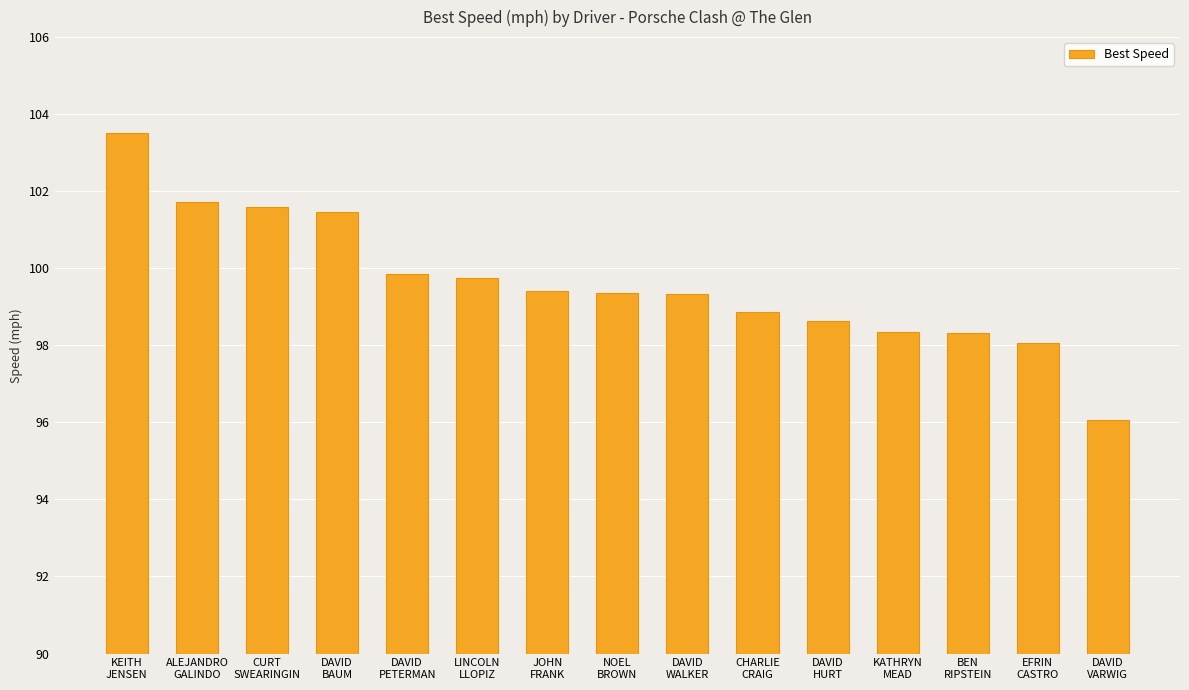

What is the value of the 1st bar from the left?

103.5